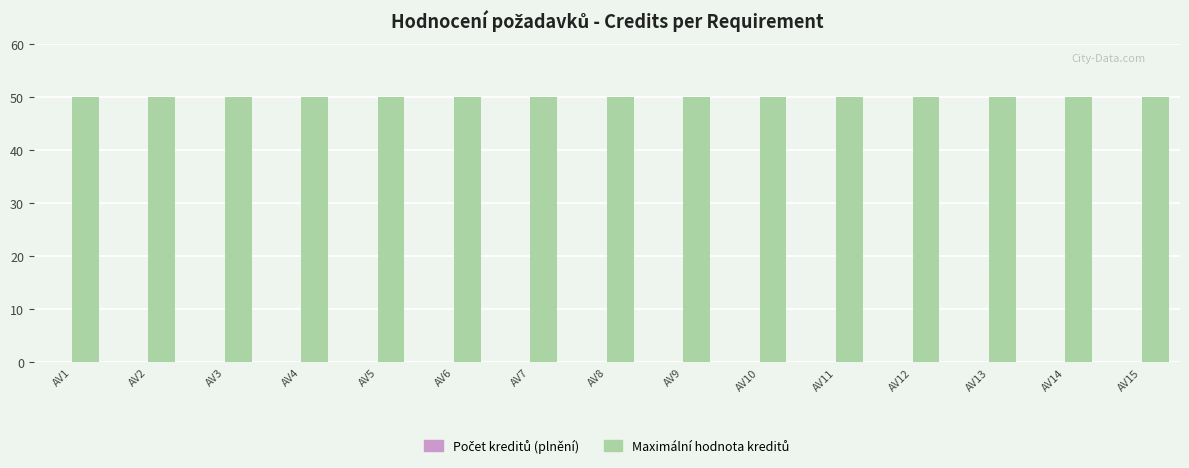

Reading left to right, list all the values displayed in this chart.

Počet kreditů za plnění dodavatelem: AV1=0	AV2=0	AV3=0	AV4=0	AV5=0	AV6=0	AV7=0	AV8=0	AV9=0	AV10=0	AV11=0	AV12=0	AV13=0	AV14=0	AV15=0
Maximální hodnota kreditů: AV1=50	AV2=50	AV3=50	AV4=50	AV5=50	AV6=50	AV7=50	AV8=50	AV9=50	AV10=50	AV11=50	AV12=50	AV13=50	AV14=50	AV15=50